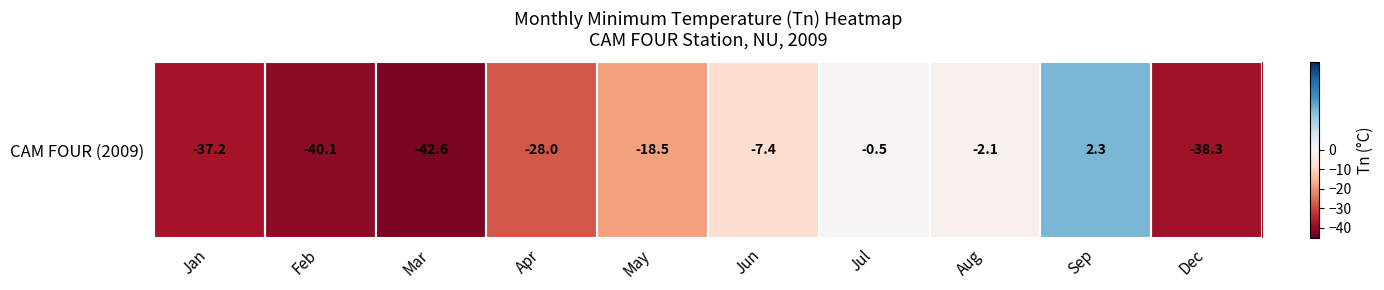

What is the difference between the maximum and minimum values?

44.9